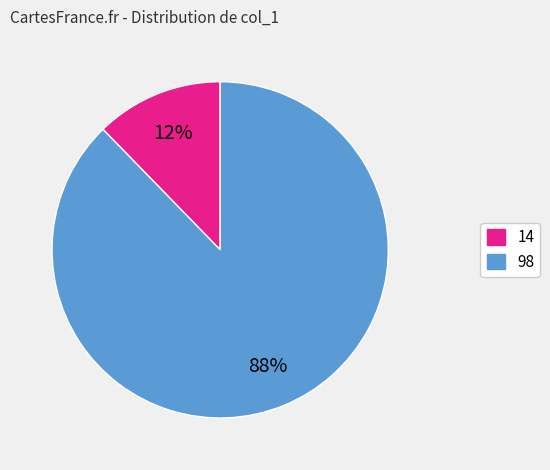

What percentage is the 14 slice, to the nearest percent?

12%